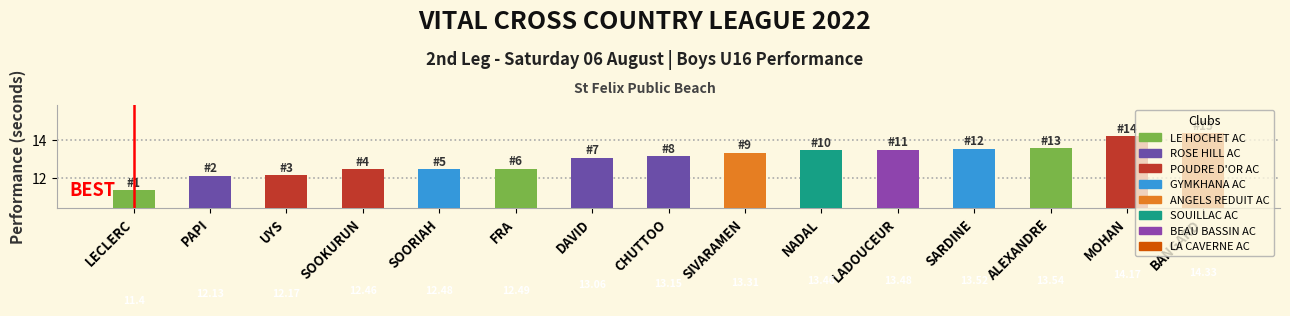

The chart shows a value of 4.0 at DAVID. True or false?

False